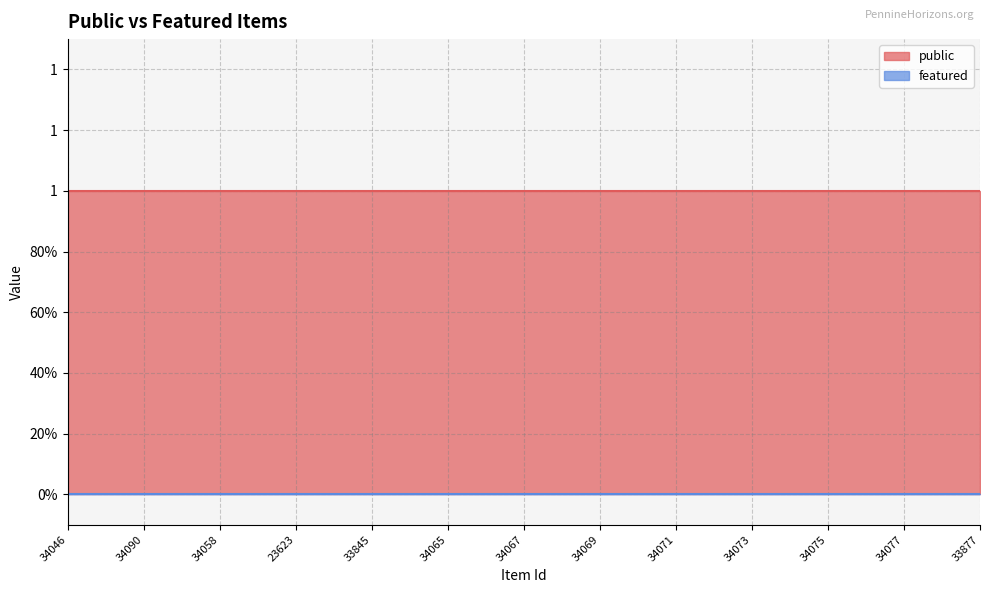

Which category has the lowest value across all series?

34046